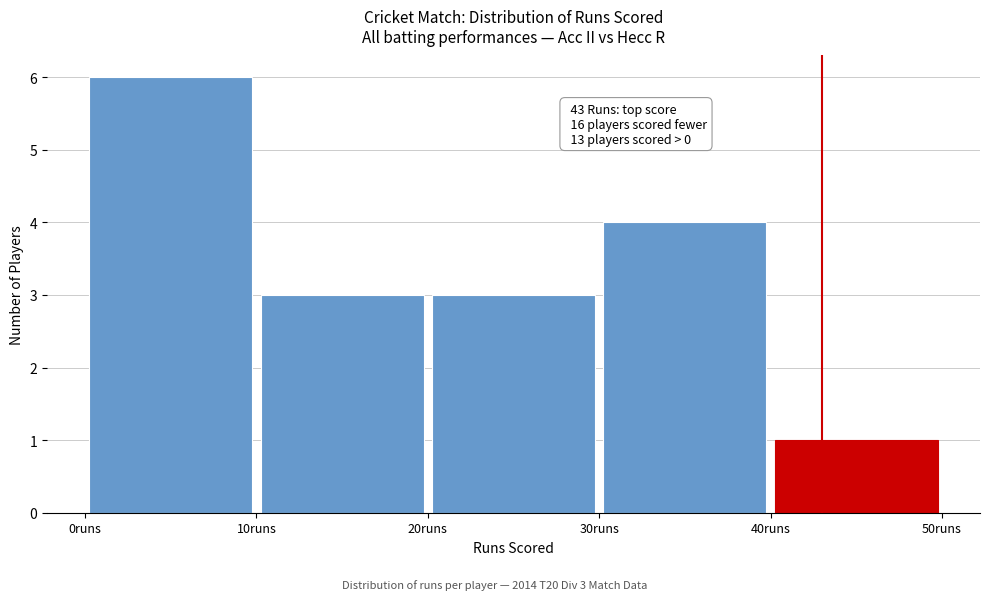

Which range on the x-axis has the tallest bar?

0 to 10